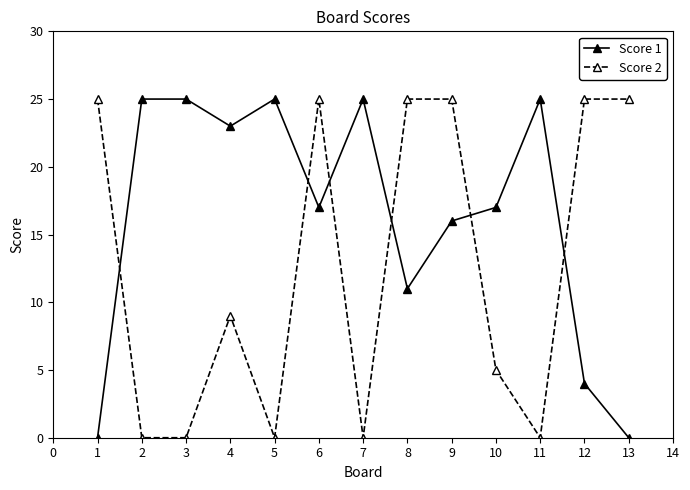

At how many categories does at least one series exceed 10?

13